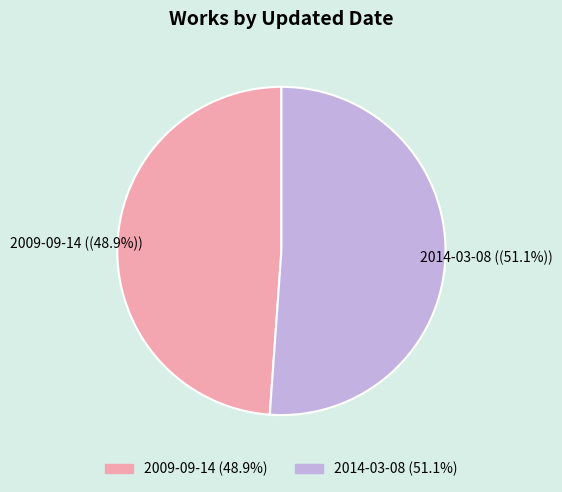

To the nearest percent, what is the difference between the largest and smallest slice percentages?

2%